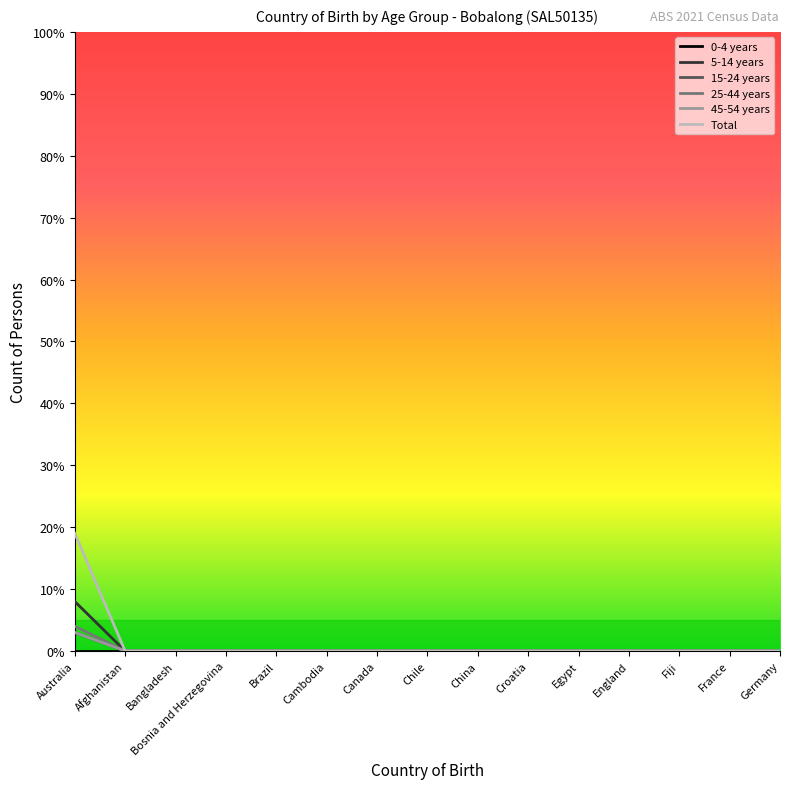

Does the chart have visible grid lines?

No